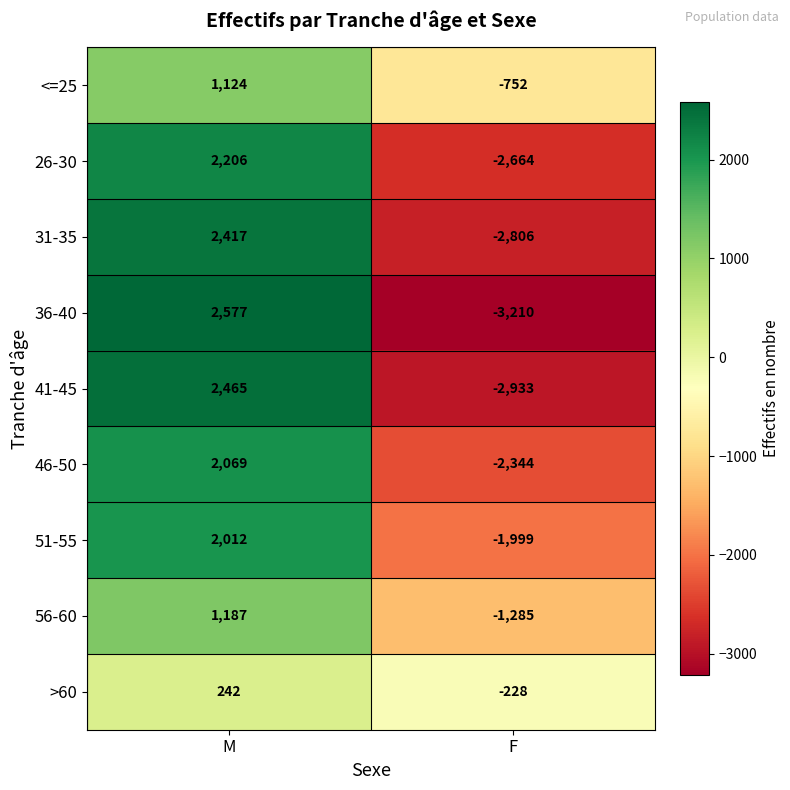

What is the total value across all series at M?

16299